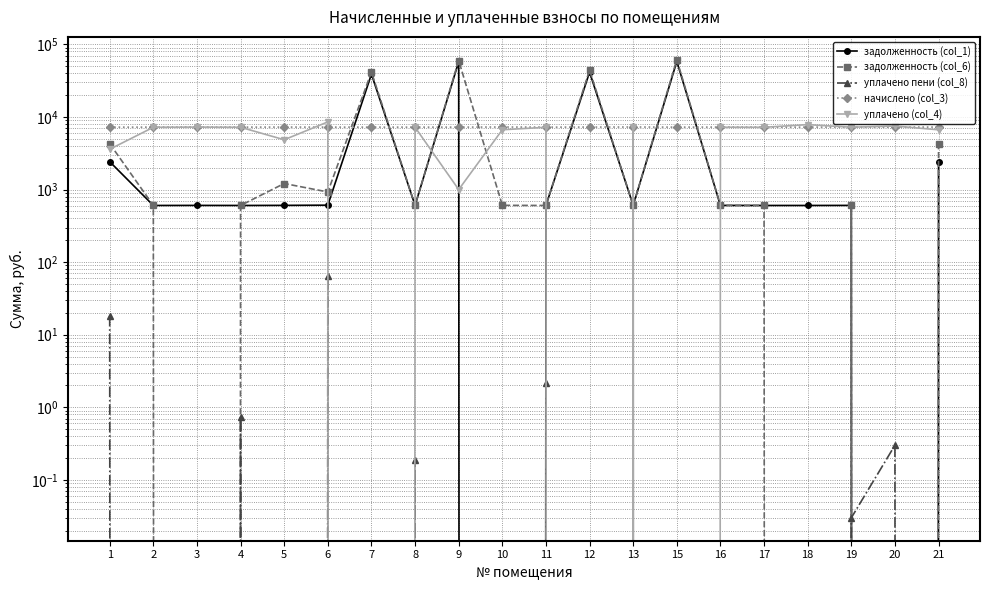

Reading left to right, extract all data points from this chart.

задолженность (col_1): 2423.9	604.0	605.2	604.0	605.9	609.8	38935.8	604.7	57964.0	0.0	604.0	41457.5	606.4	58354.2	605.2	604.0	604.0	605.2	0.0	2426.1
задолженность (col_6): 4288.1	604.0	0.0	604.0	1212.2	926.5	41632.4	604.0	59993.3	606.4	604.0	44207.5	606.4	61414.6	605.2	604.0	0.0	605.2	0.0	4288.6
уплачено пени (col_8): 18.2	0.0	0.0	0.7	0.0	65.3	0.0	0.2	0.0	0.0	2.1	0.0	0.0	0.0	0.0	0.0	0.0	0.0	0.3	0.0
начислено (col_3): 7247.8	7247.8	7262.2	7247.8	7262.2	7247.8	7247.8	7247.8	7247.8	7276.4	7247.8	7262.2	7276.4	7247.8	7262.2	7247.8	7247.8	7262.2	7247.8	7262.2
уплачено (col_4): 3593.6	7217.5	7261.9	7217.5	4858.1	8558.1	0.0	7220.3	1000.0	6670.1	7217.5	0.0	7246.0	0.0	7231.8	7217.5	7851.1	7231.8	7499.7	6664.0